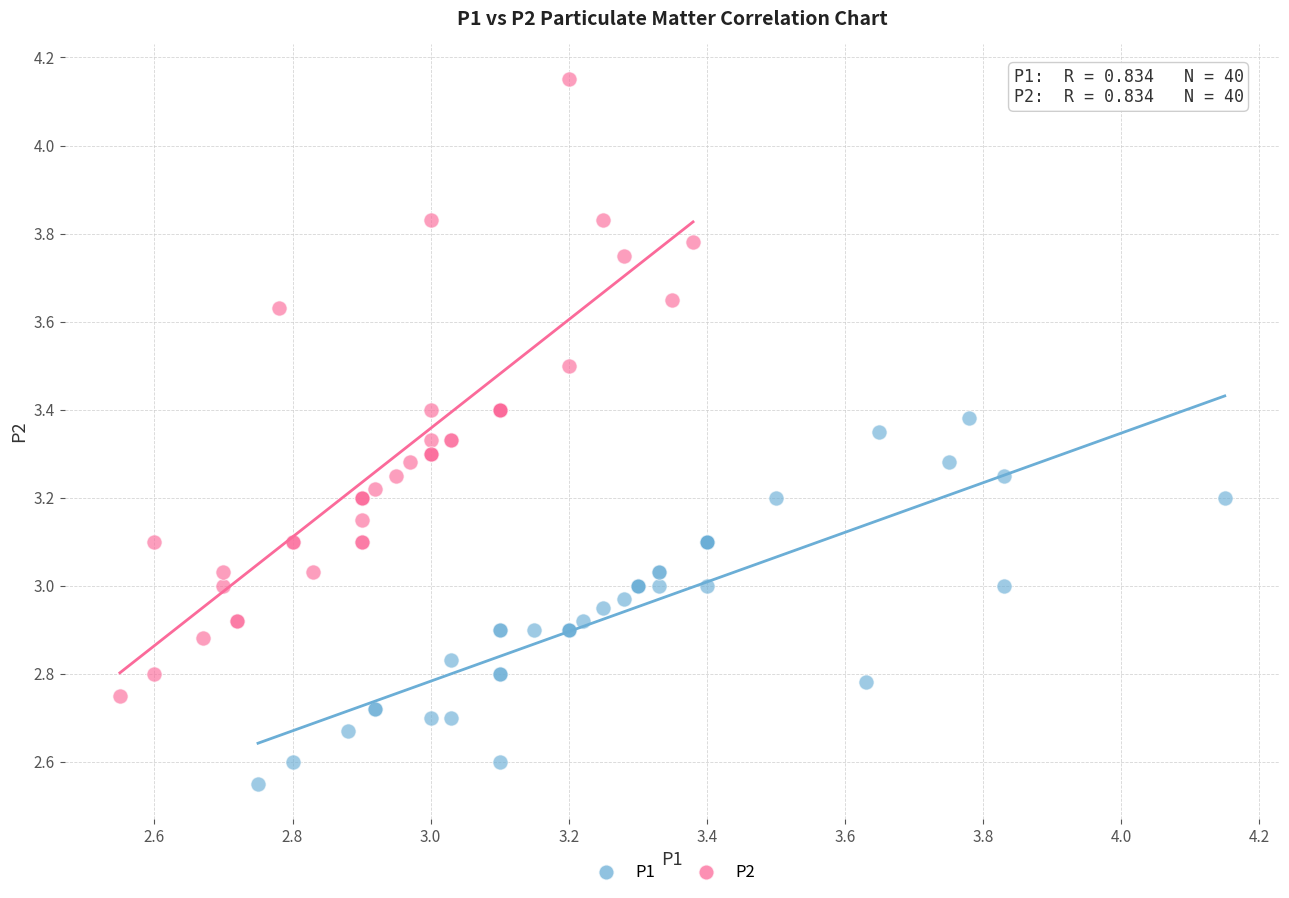

Which series contains the lowest Y value?

P1